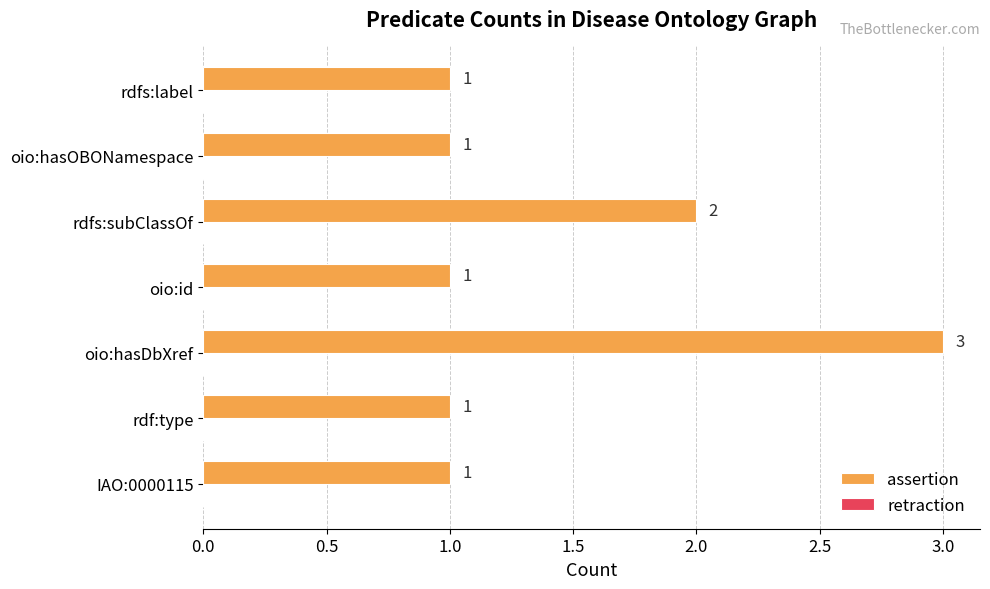

Which category has the highest value across all series?

oio:hasDbXref